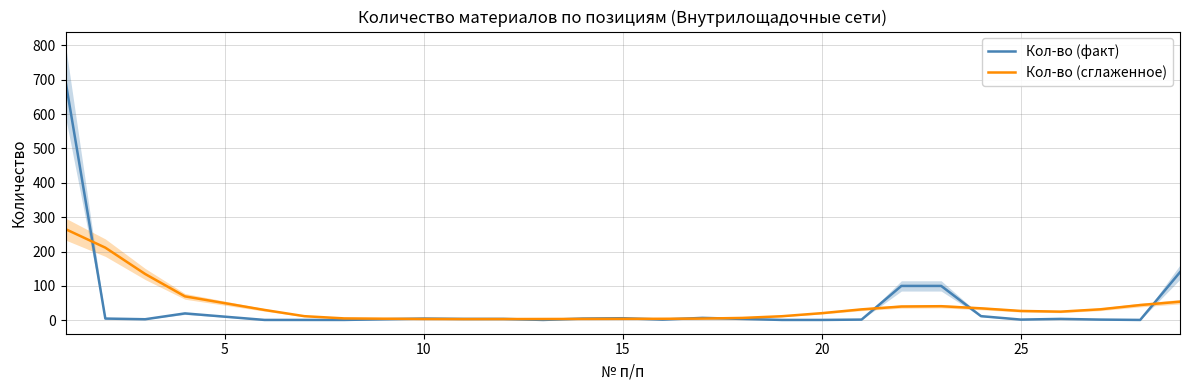

Reading left to right, transcribe all the data shown in this chart.

Кол-во (факт): 696.0	5.0	3.0	20.0	1.0	1.0	1.0	5.0	4.0	4.0	1.0	5.0	6.0	2.0	7.0	4.0	1.0	1.0	2.0	100.0	100.0	12.0	2.0	4.0	2.0	1.0	140.0
Кол-во (сглаженное): 265.3	211.4	134.8	69.6	30.1	11.9	5.5	3.7	3.5	3.5	3.7	3.9	4.2	4.4	4.9	6.8	11.8	20.7	31.8	40.0	41.0	34.8	27.2	25.1	31.9	44.3	54.1